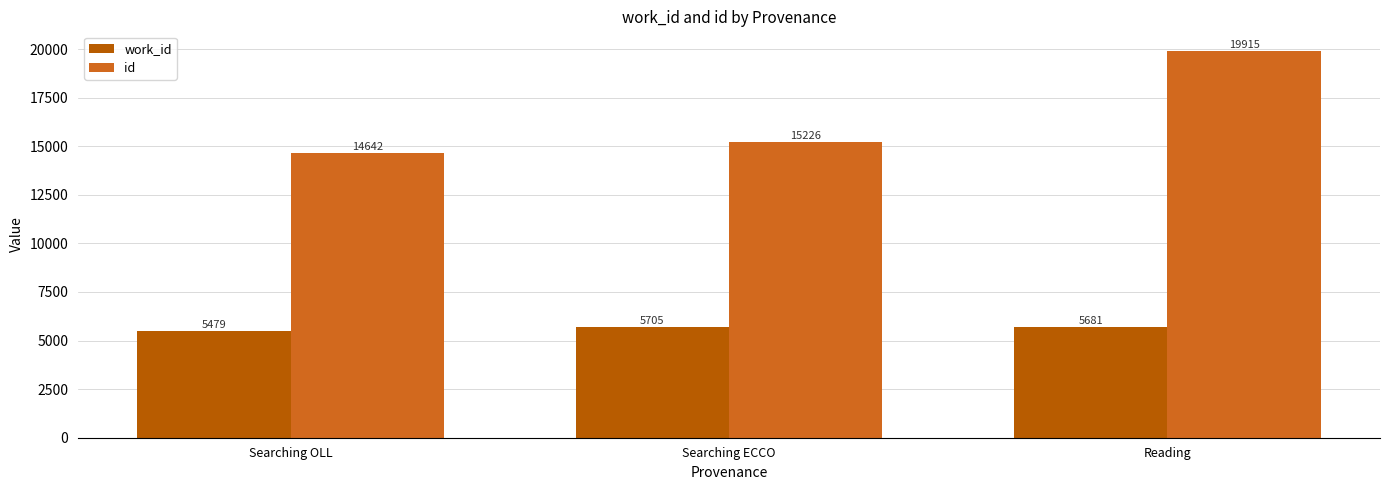

What is the lowest value of the work_id series?

5479